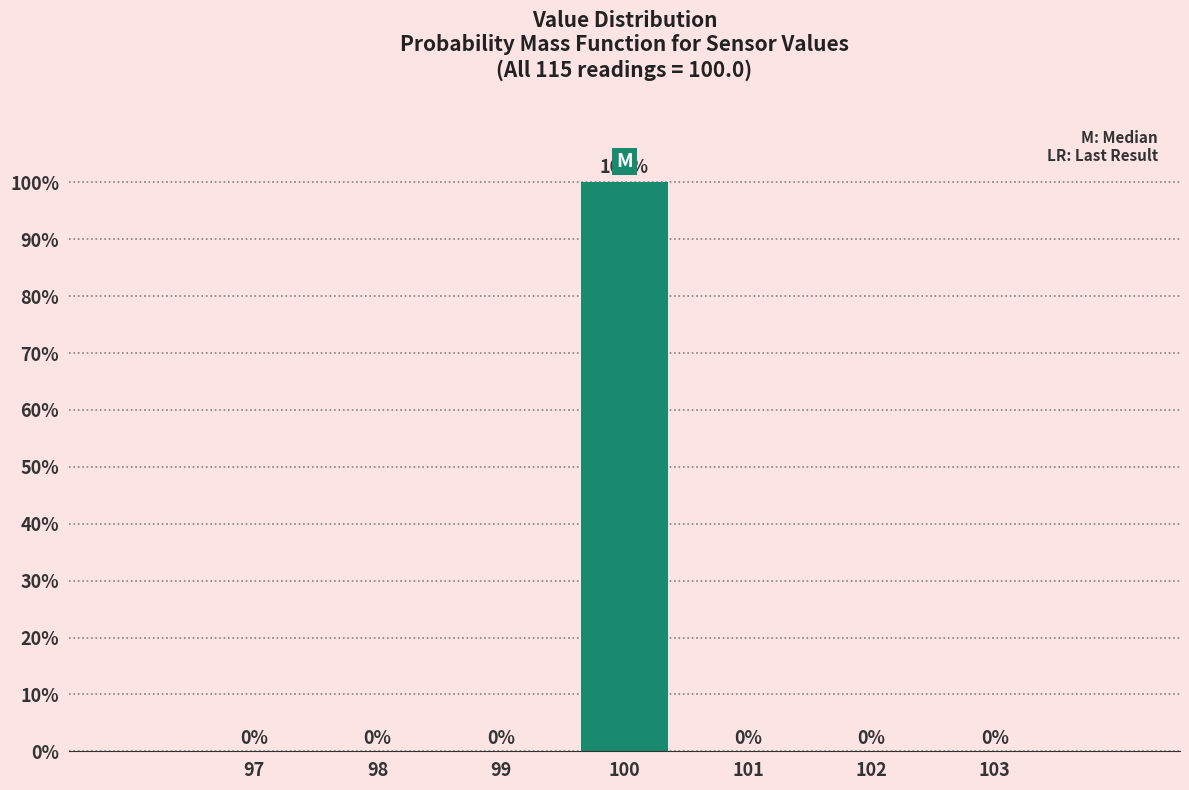

Are the bars horizontal?

No